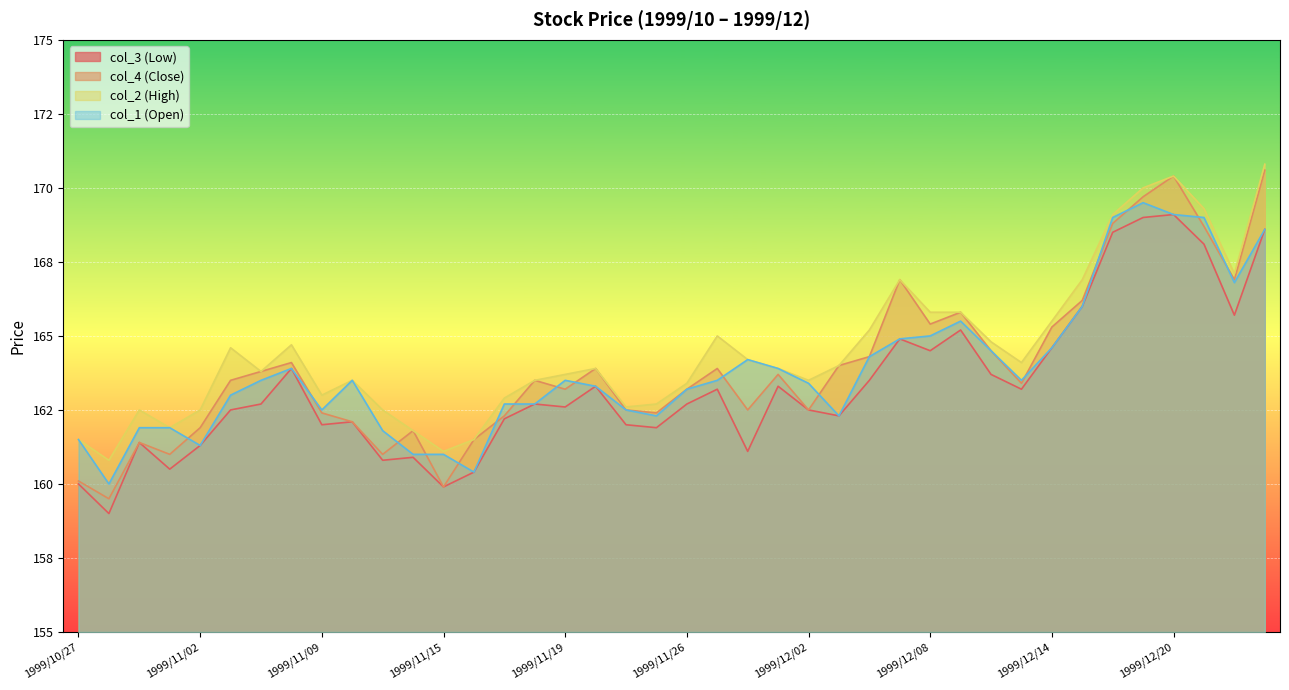

In col_2 (High), how many points are lower than both neighbors (excluding endpoints)?

9